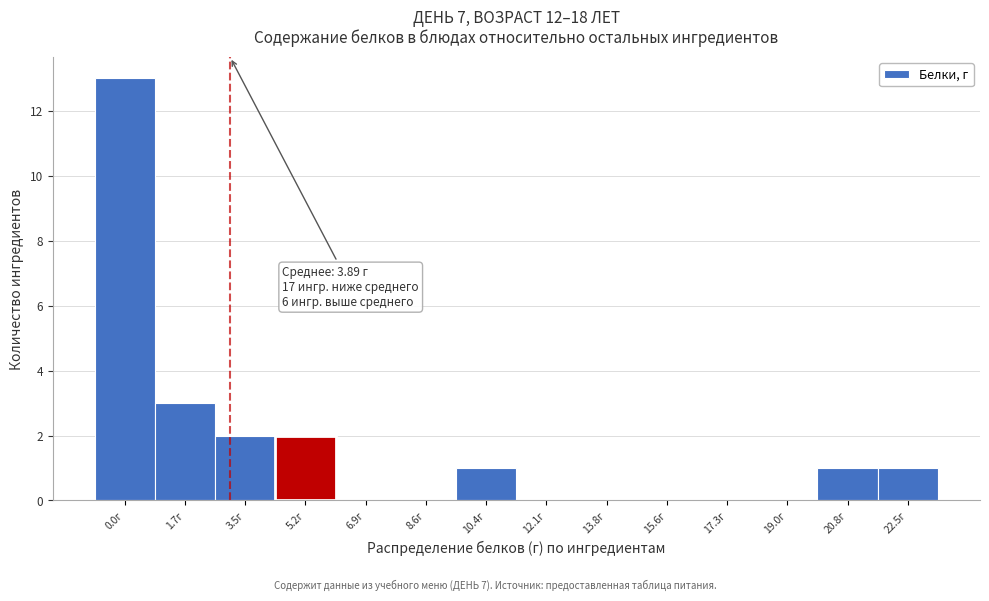

Reading left to right, list all the values displayed in this chart.

0.0г=13	1.7г=3	3.5г=2	5.2г=2	6.9г=0	8.6г=0	10.4г=1	12.1г=0	13.8г=0	15.6г=0	17.3г=0	19.0г=0	20.8г=1	22.5г=1